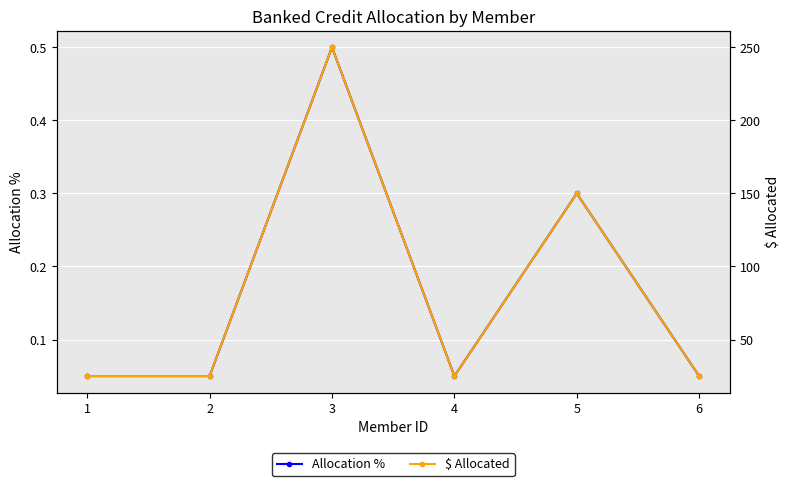

The value of Allocation % at 3 is 0.5. True or false?

True